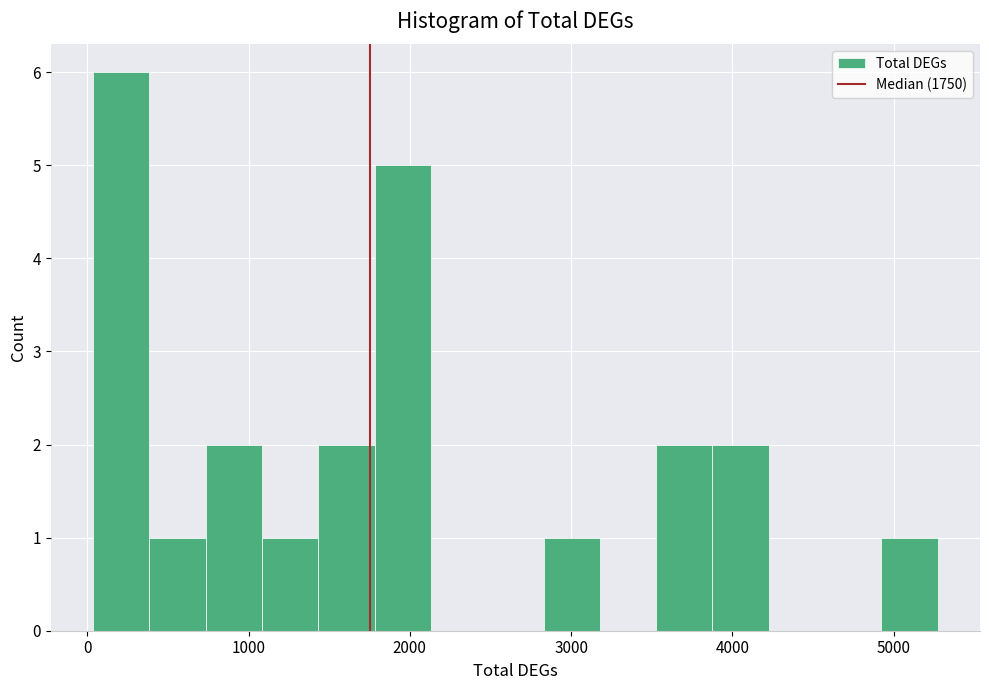

Around what value on the x-axis is the tallest bar? Give the approximate position of its centre, as read against the axis.

200